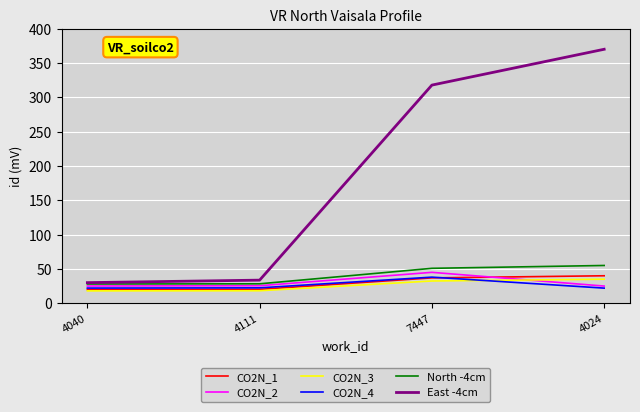

How many categories are shown in the chart?

4